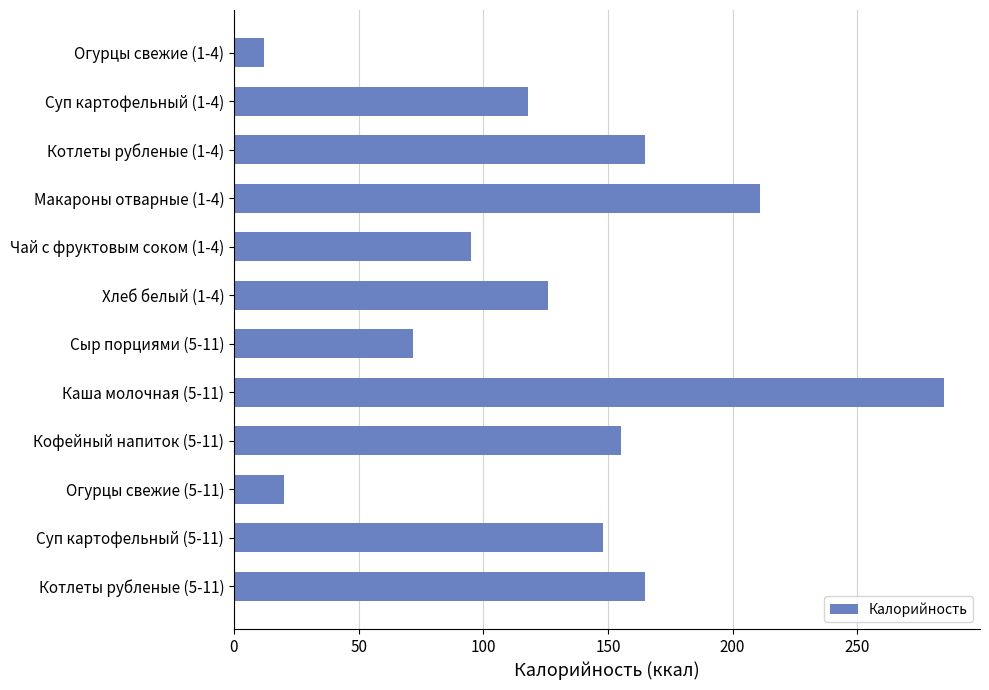

What is the sum of all values?

1571.9